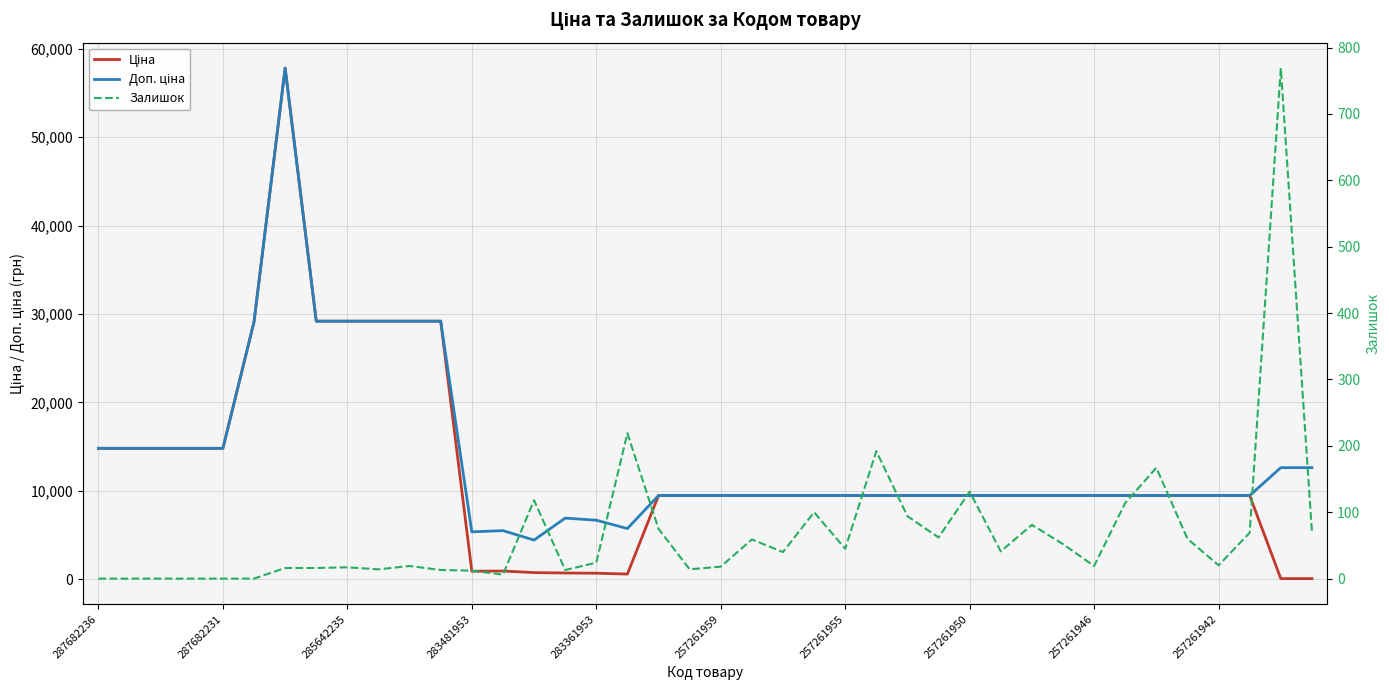

Which series changed the most between 257261959 and 25?

Ціна